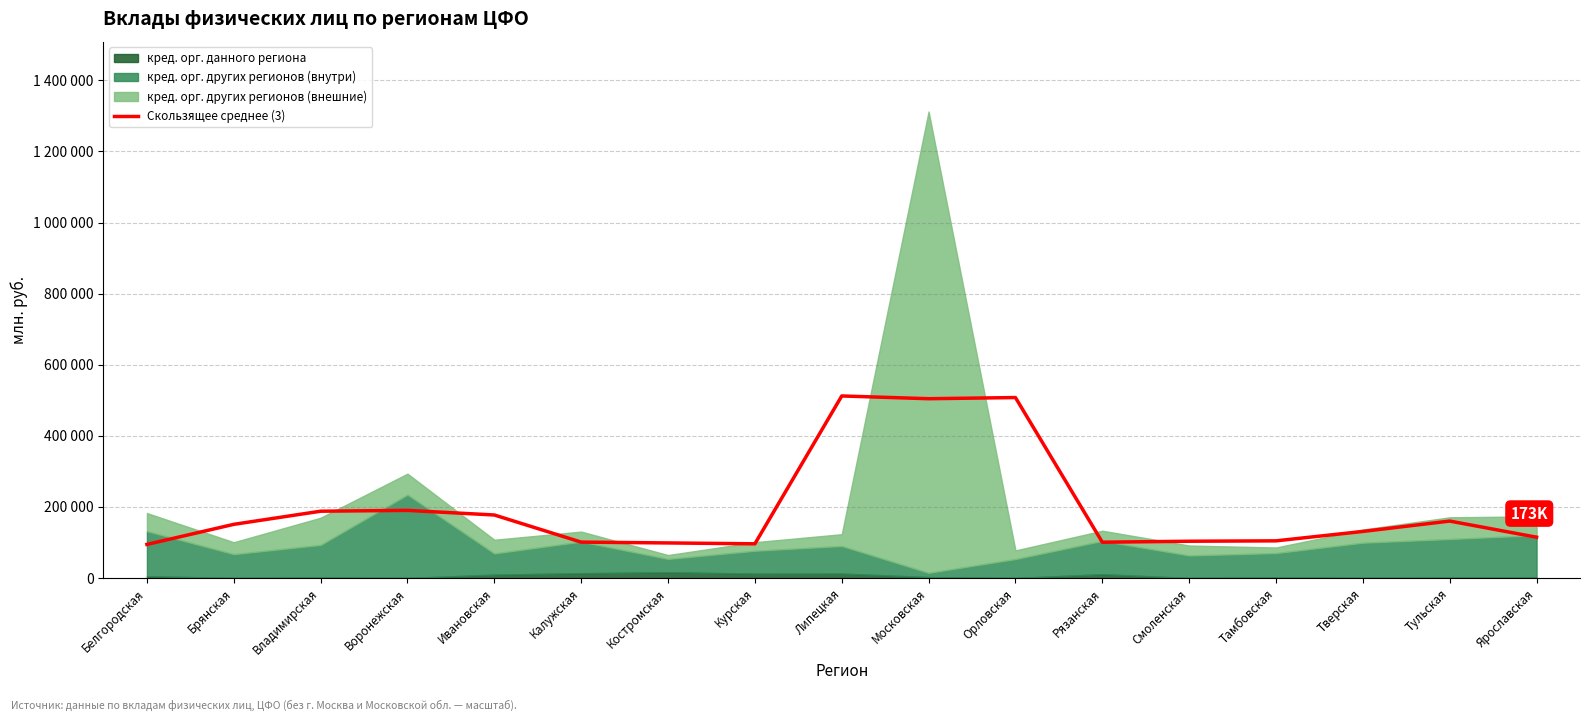

What is the average value?

196121.0